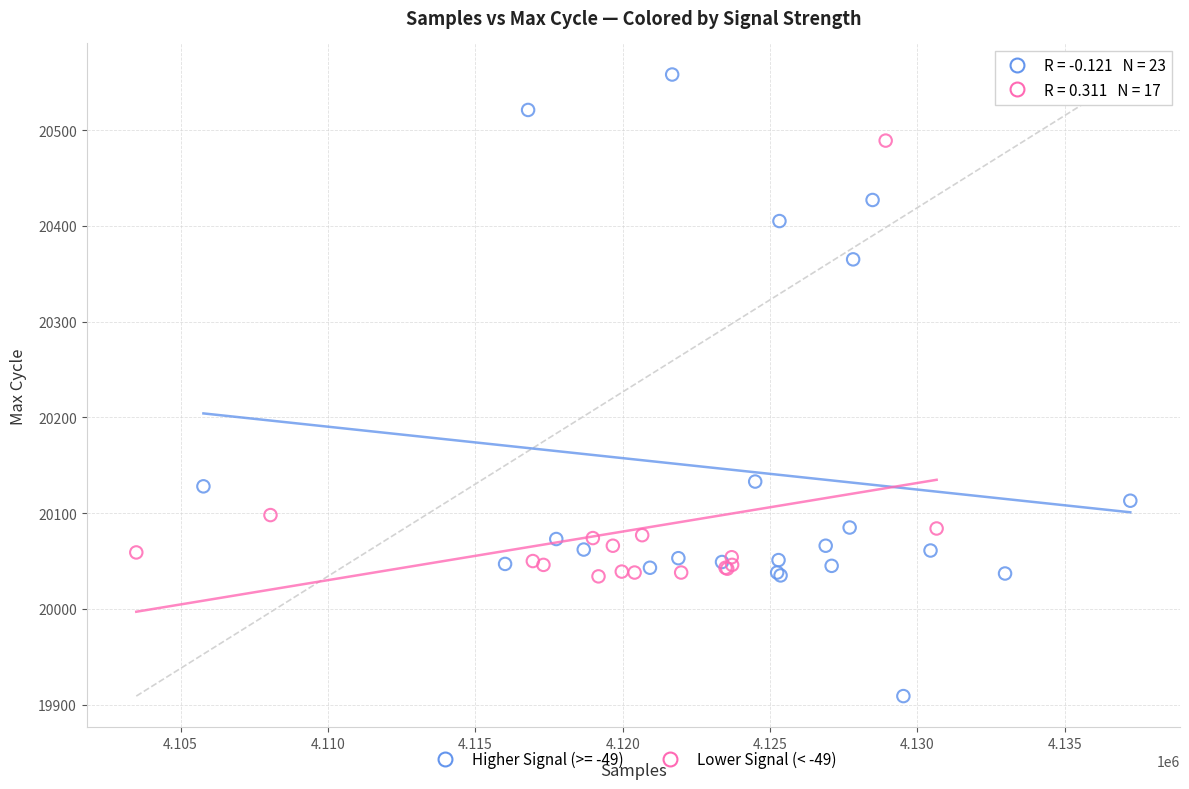

Which series contains the lowest Y value?

Higher Signal (>= -49)